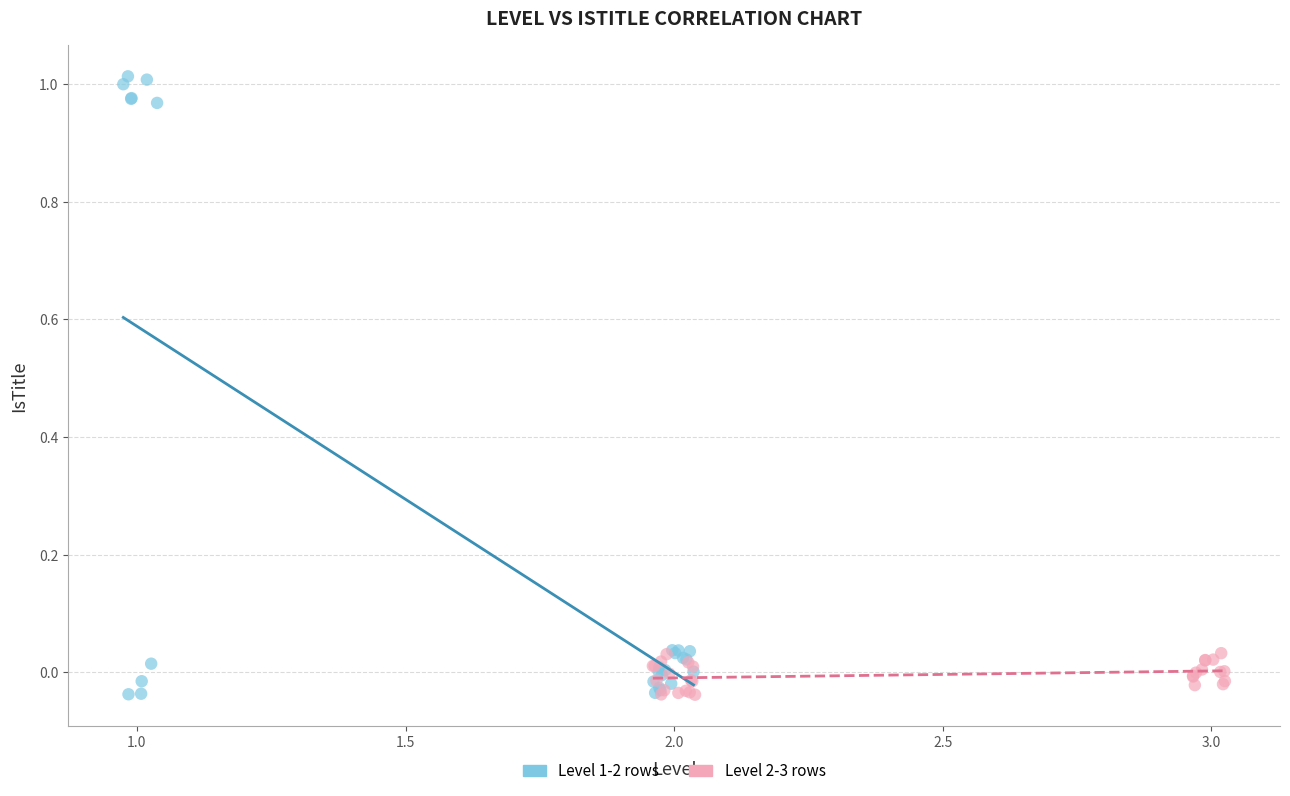

Which series contains the highest Y value?

Level 1-2 rows